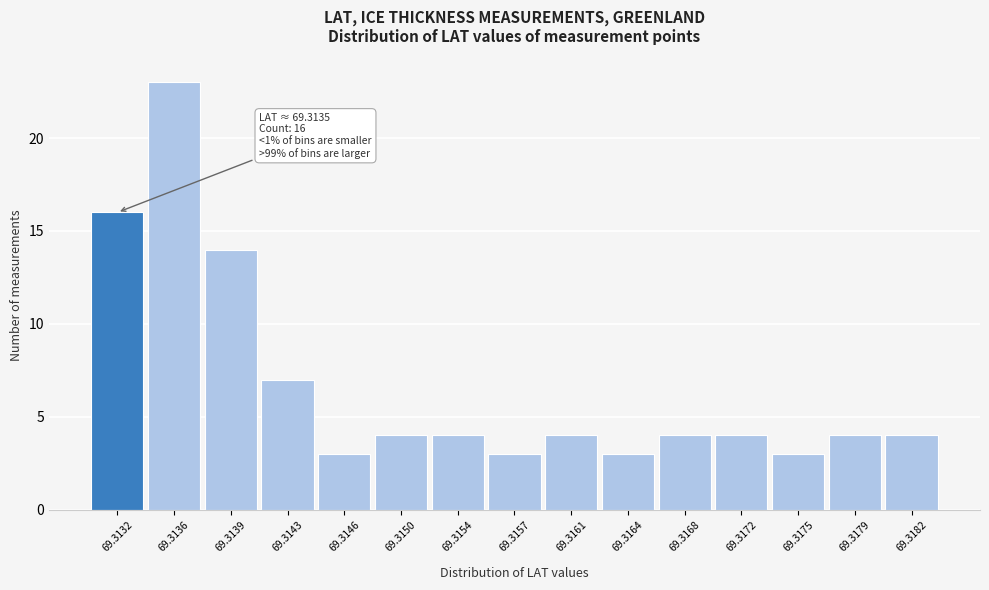

Reading left to right, list all the values displayed in this chart.

16	23	14	7	3	4	4	3	4	3	4	4	3	4	4